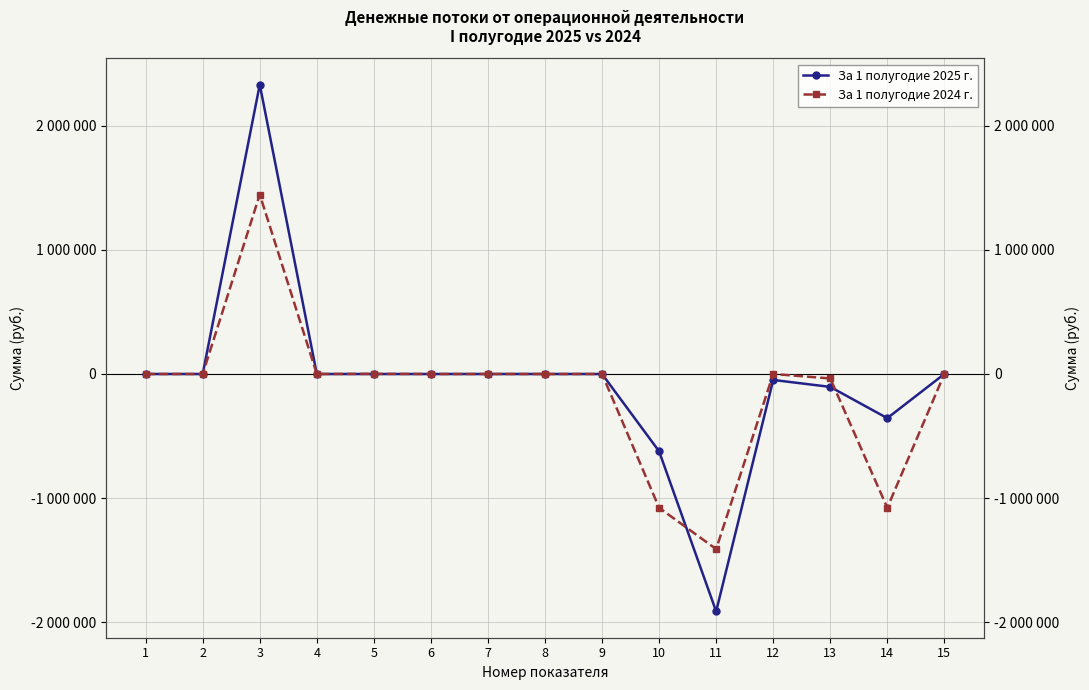

What is the sum of all За 1 полугодие 2025 г. values?

-712000